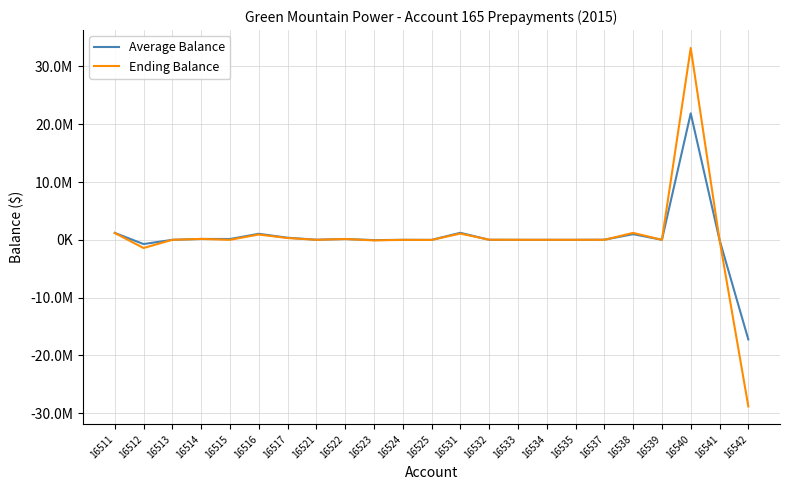

At which category is the sum across all series the highest?

16540